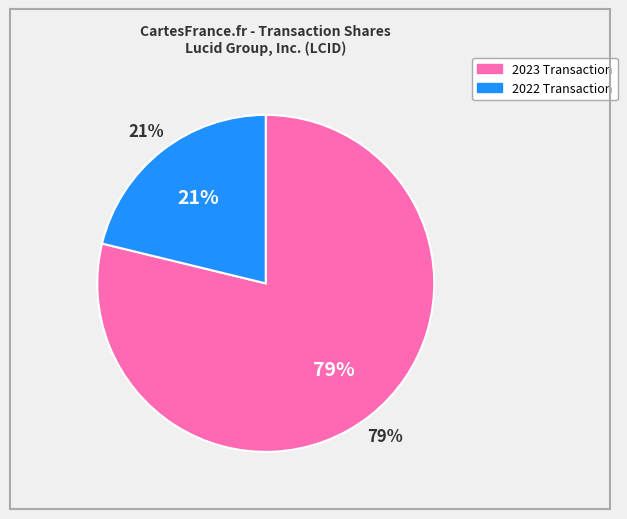

Approximately how many times larger is the value at 2022-12-07 (dp185538_4-bell.xml) compared to 2023-09-14 (form4.xml)?

0.3